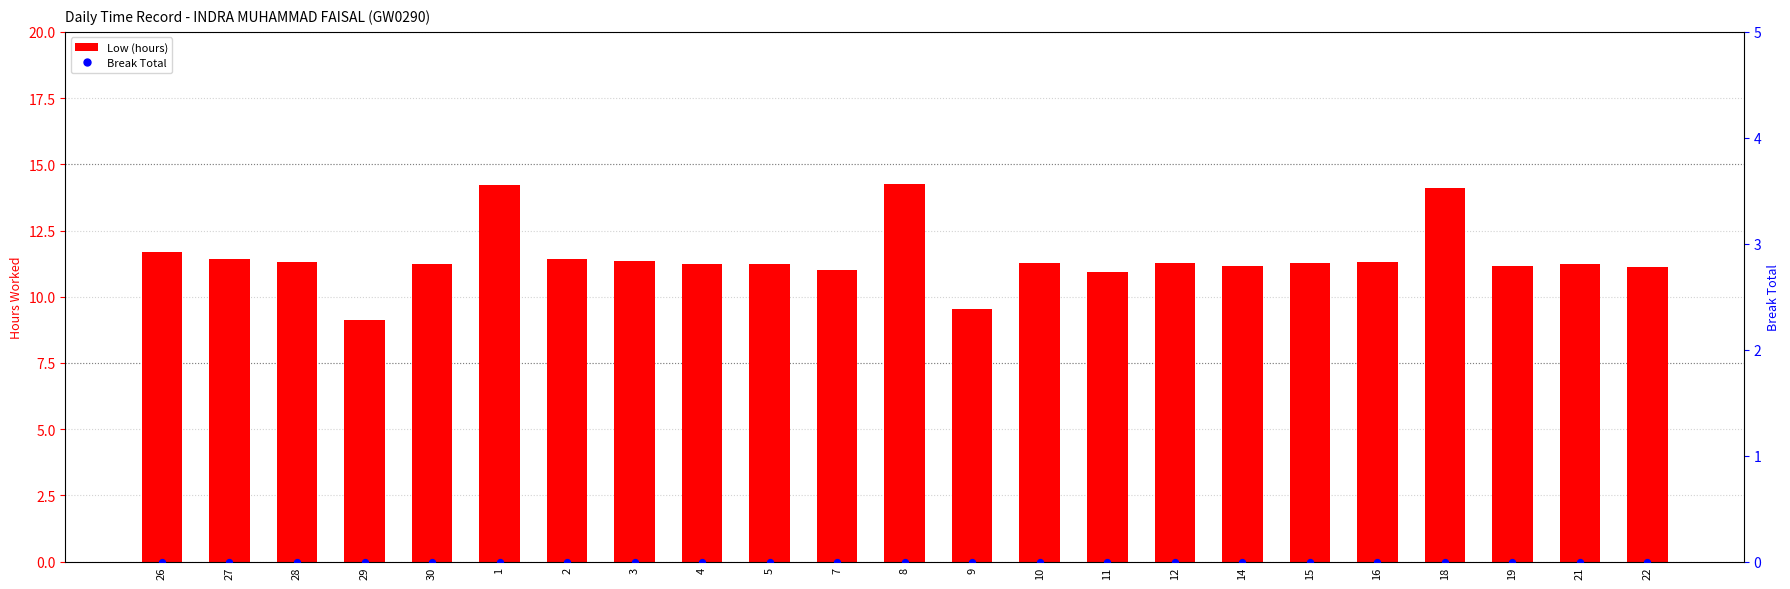

At how many categories does at least one series exceed 2?

23